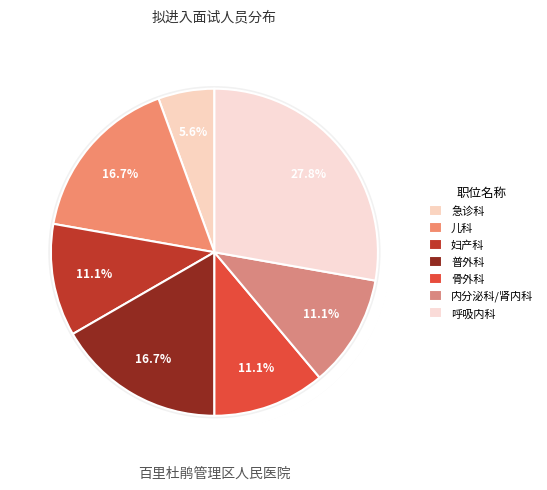

Rank the categories by value from lowest to highest.

急诊科, 妇产科, 骨外科, 内分泌科/肾内科, 儿科, 普外科, 呼吸内科